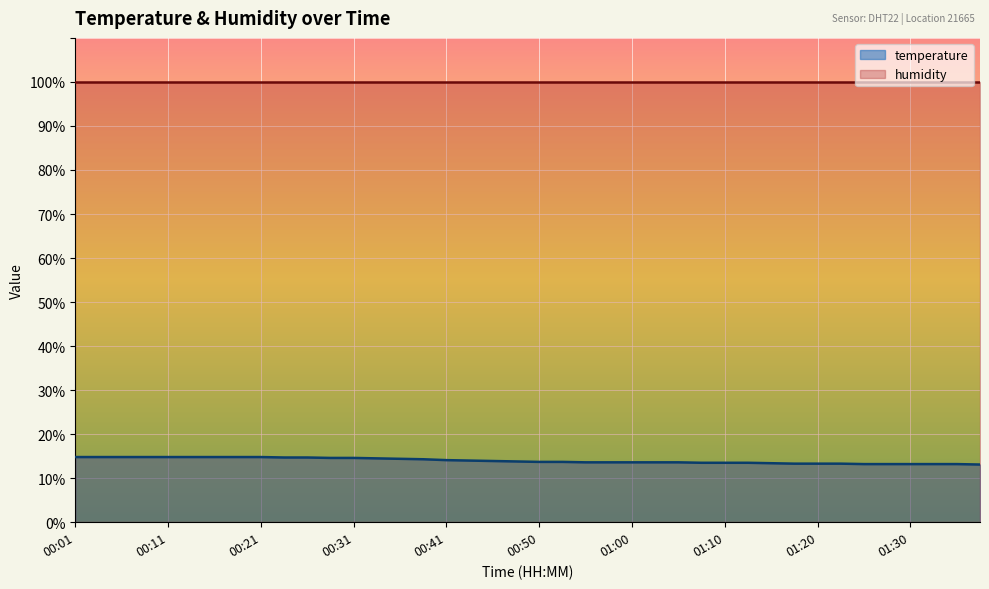

What is the greatest value displayed?

99.9